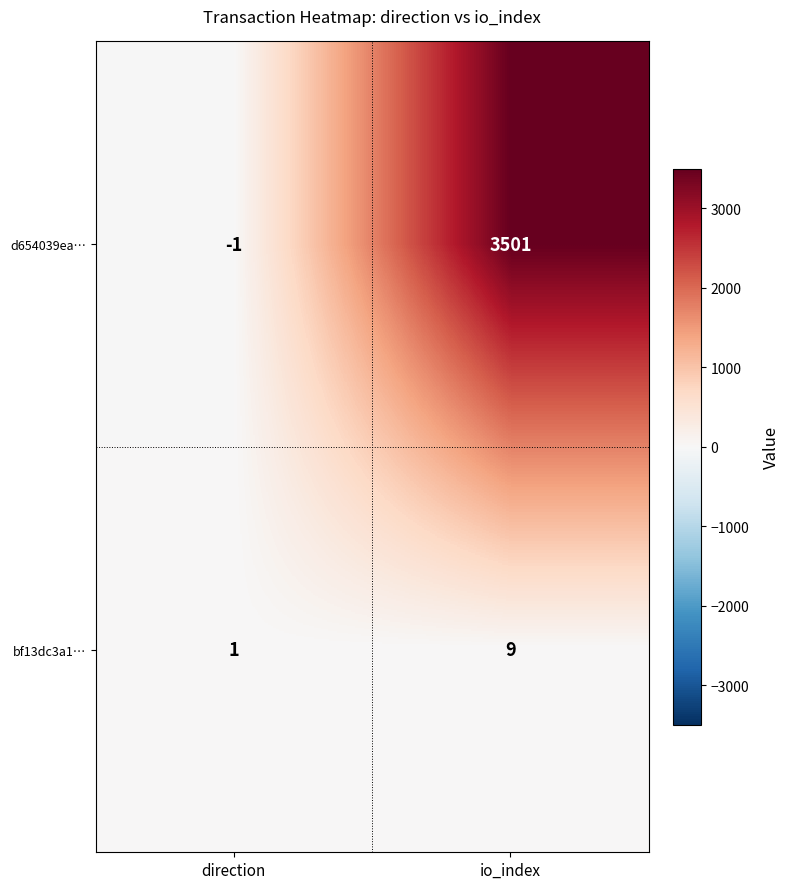

What is the sum of all d654039ea… values?

3500